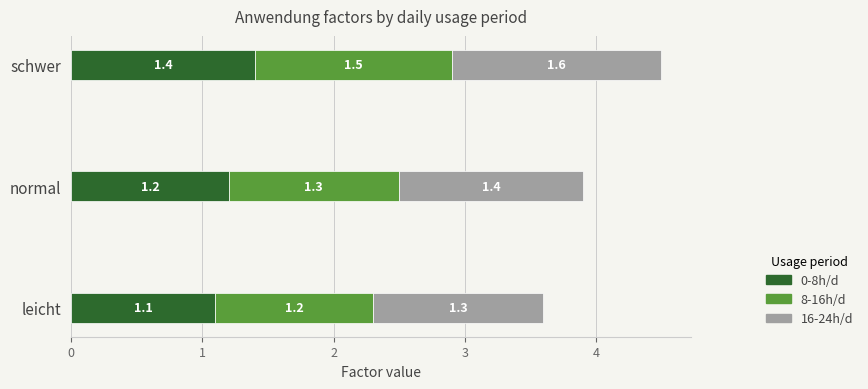

What is the total value across all series at normal?

3.9